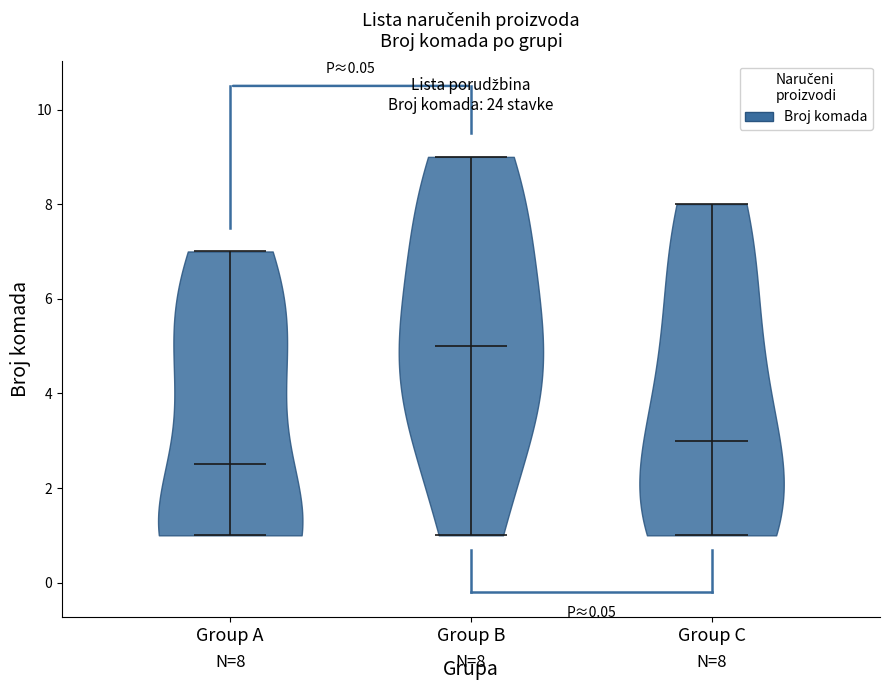

Which violin has the lowest median line?

Group A